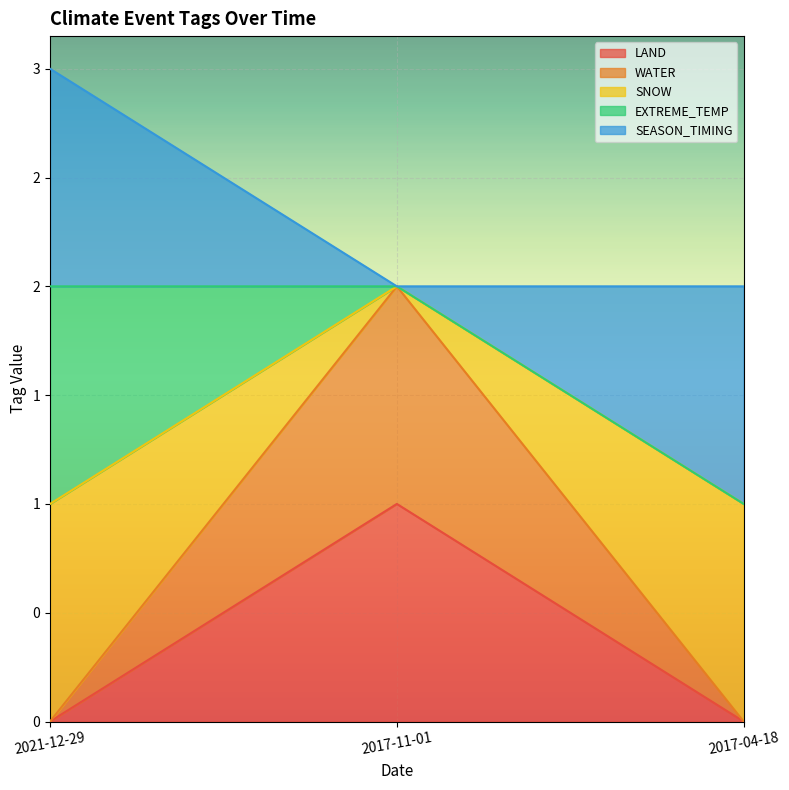

Does the chart display data point markers on the line(s)?

No